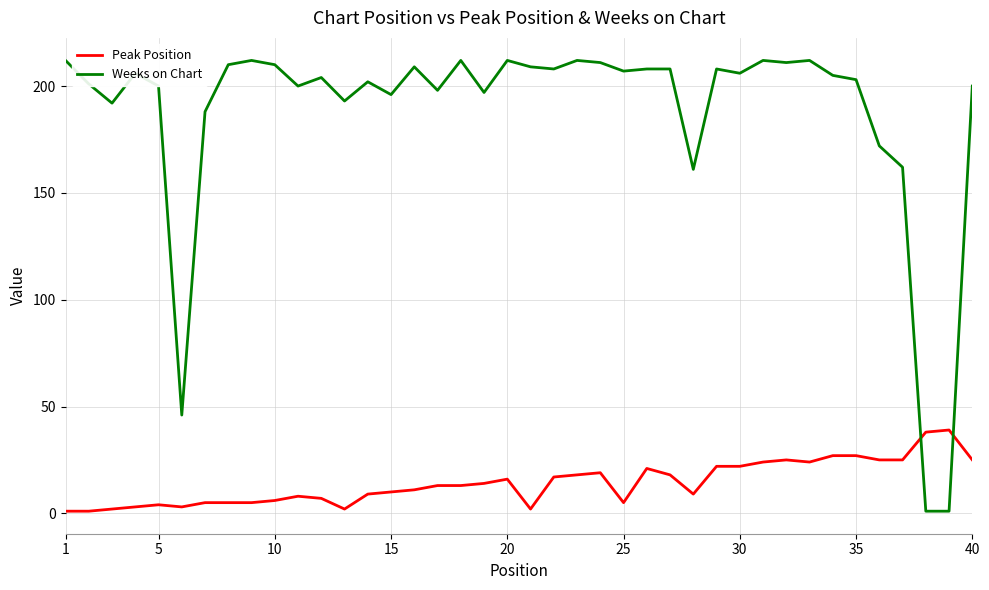

Which series has the largest total across all categories?

Weeks on Chart